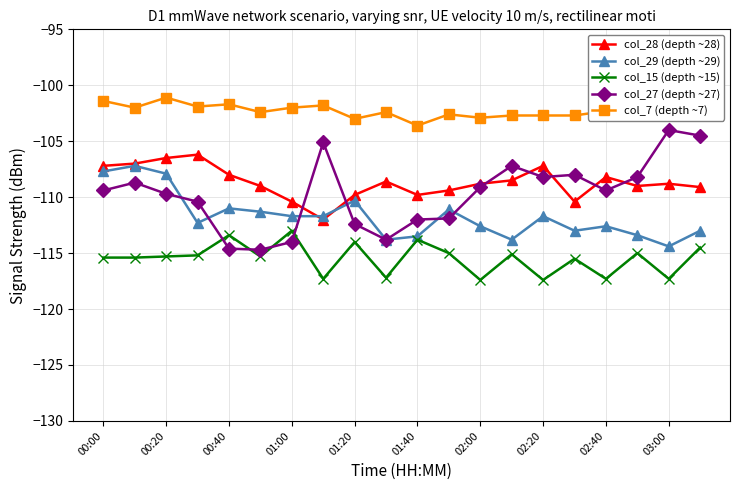

What is the value of the col_27 (depth ~27) point at the 17th from the left?

-109.4